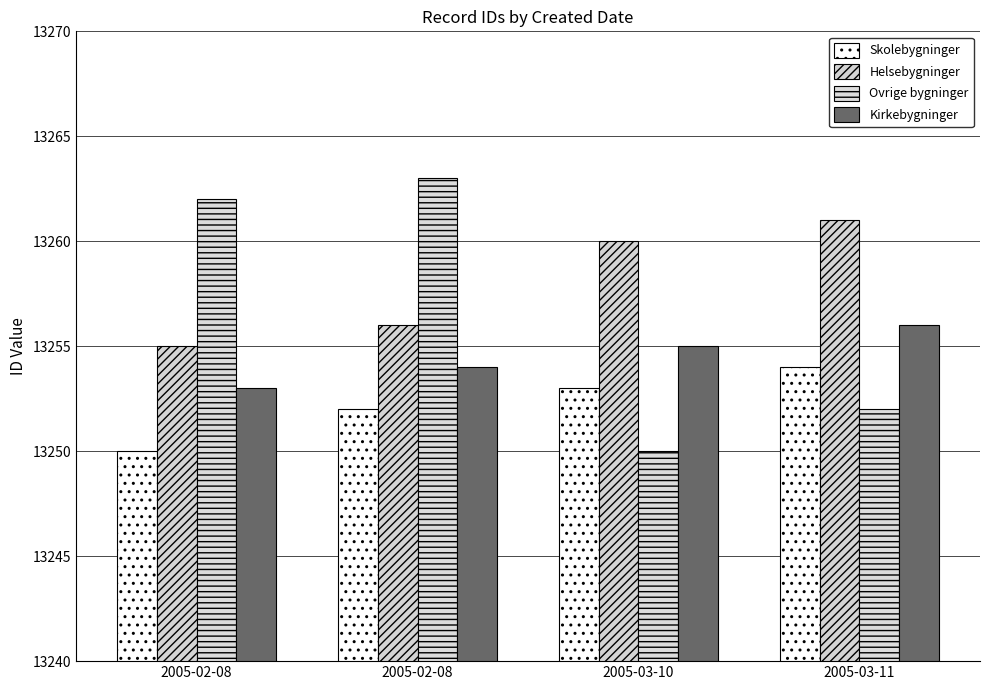

Which series has the largest total across all categories?

Helsebygninger